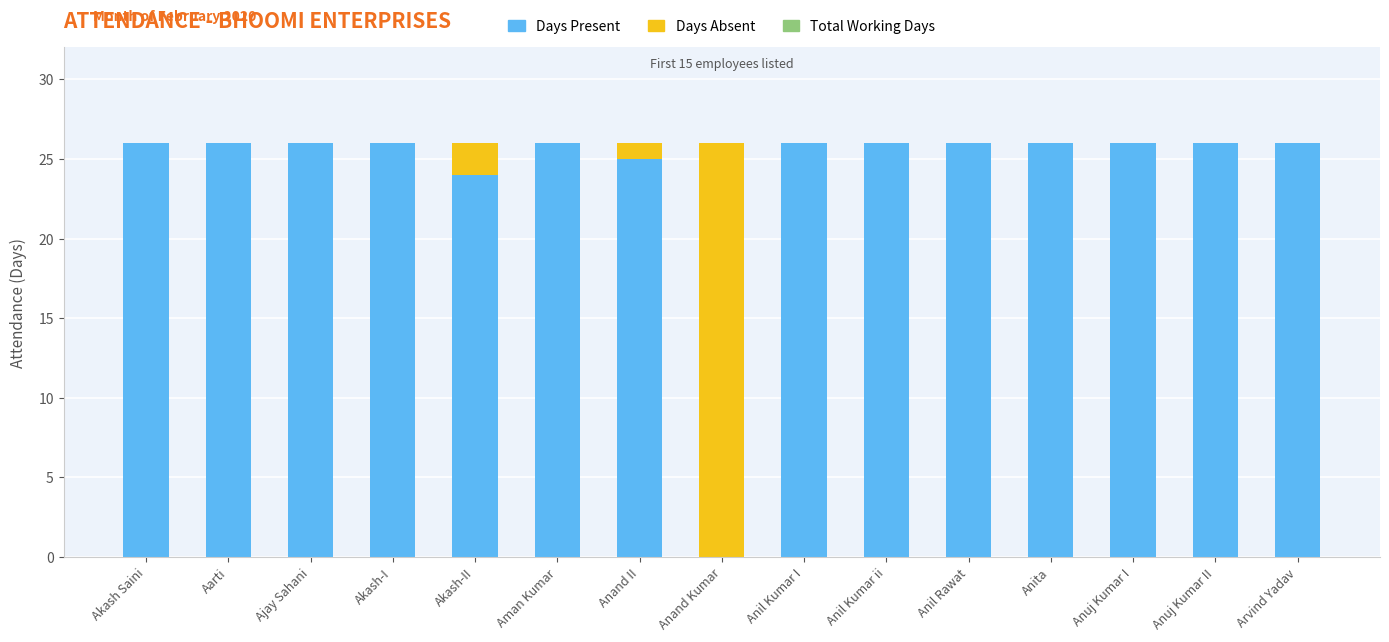

What is the average value of the Days Present series?

24